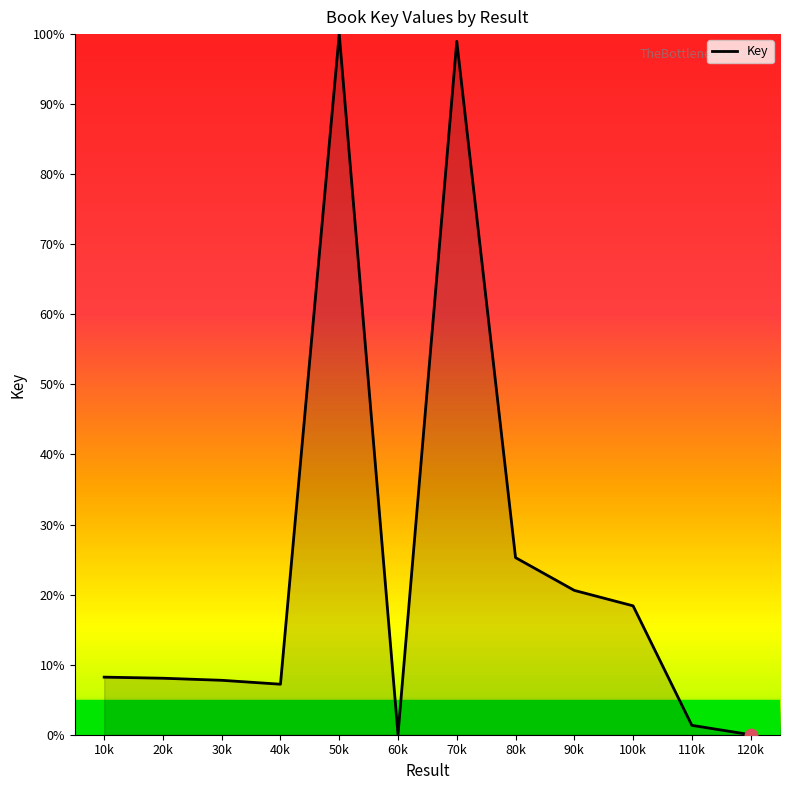

What is the change in value from 20k to 80k?

+17.2